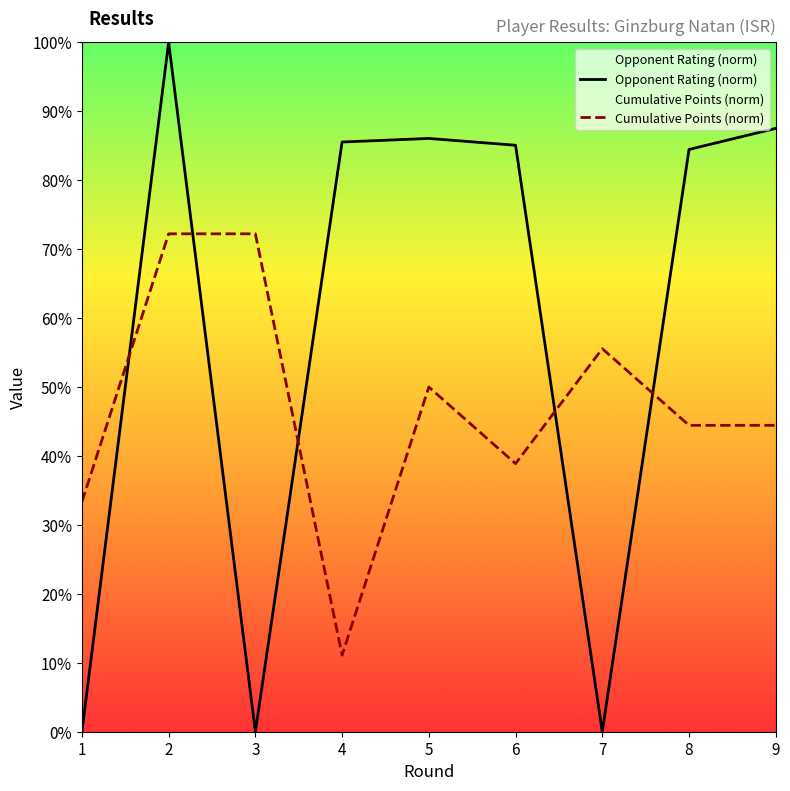

Is the value of Opponent Rating (norm) at 2 greater than the value of Cumulative Points (norm) at 2?

Yes